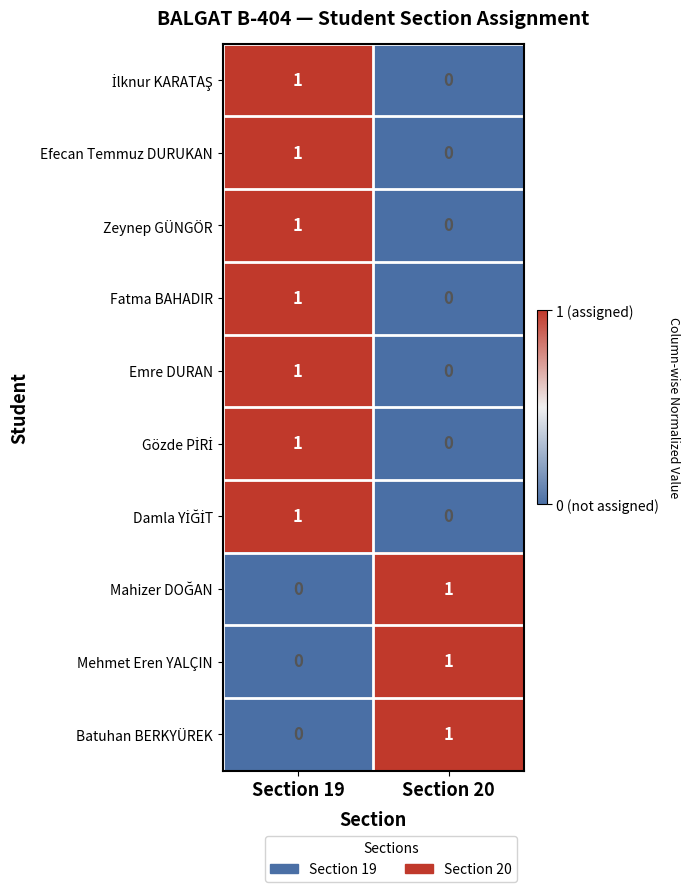

The Zeynep GÜNGÖR series shows 0 at Section 19. True or false?

False